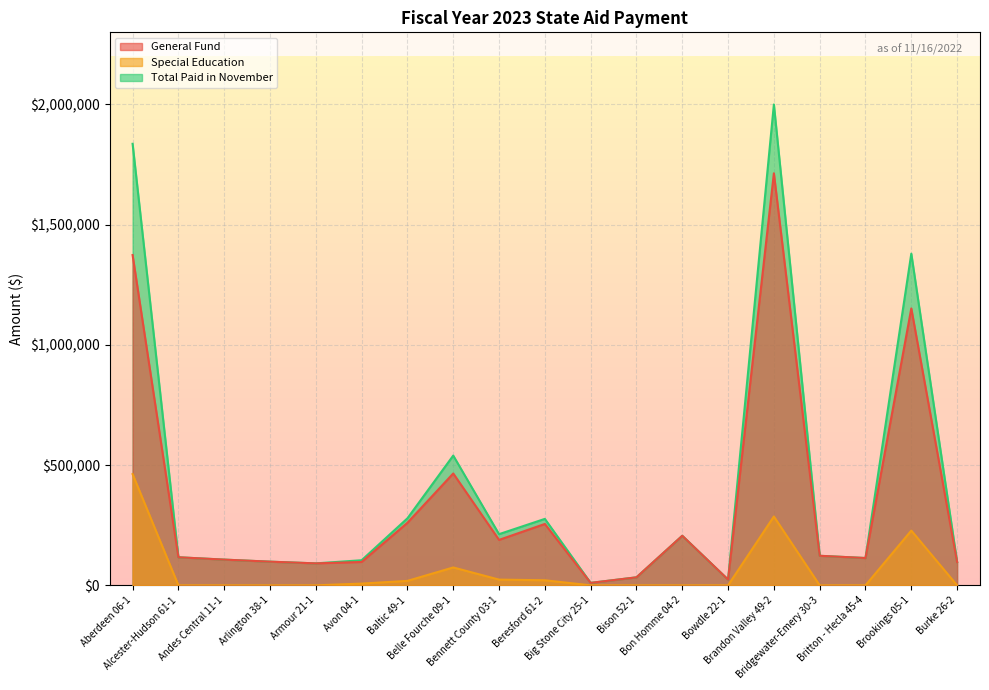

At which label does General Fund first exceed 116758?

Aberdeen 06-1